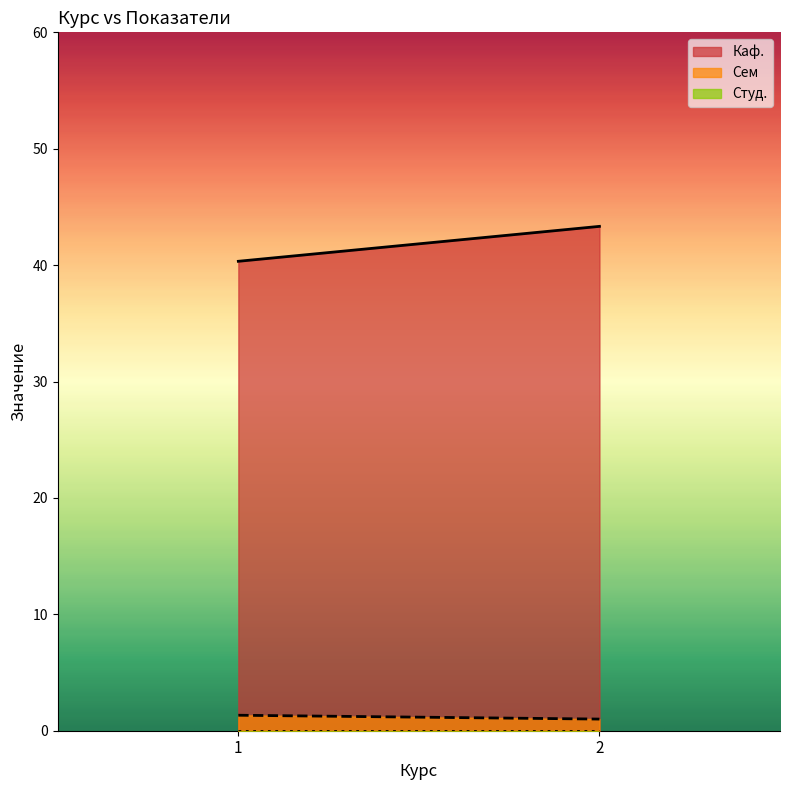

What is the difference between the highest and lowest values at 1?

40.3